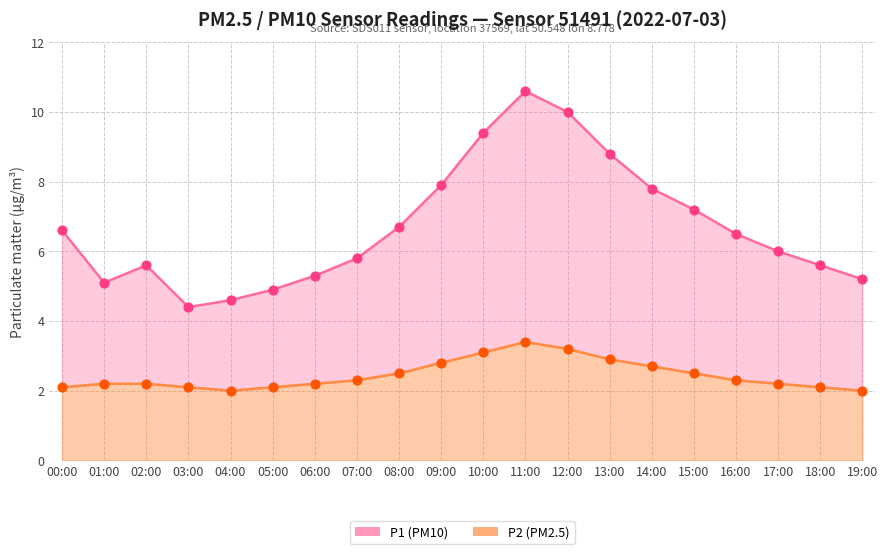

Which series has the widest spread of Y values?

P1